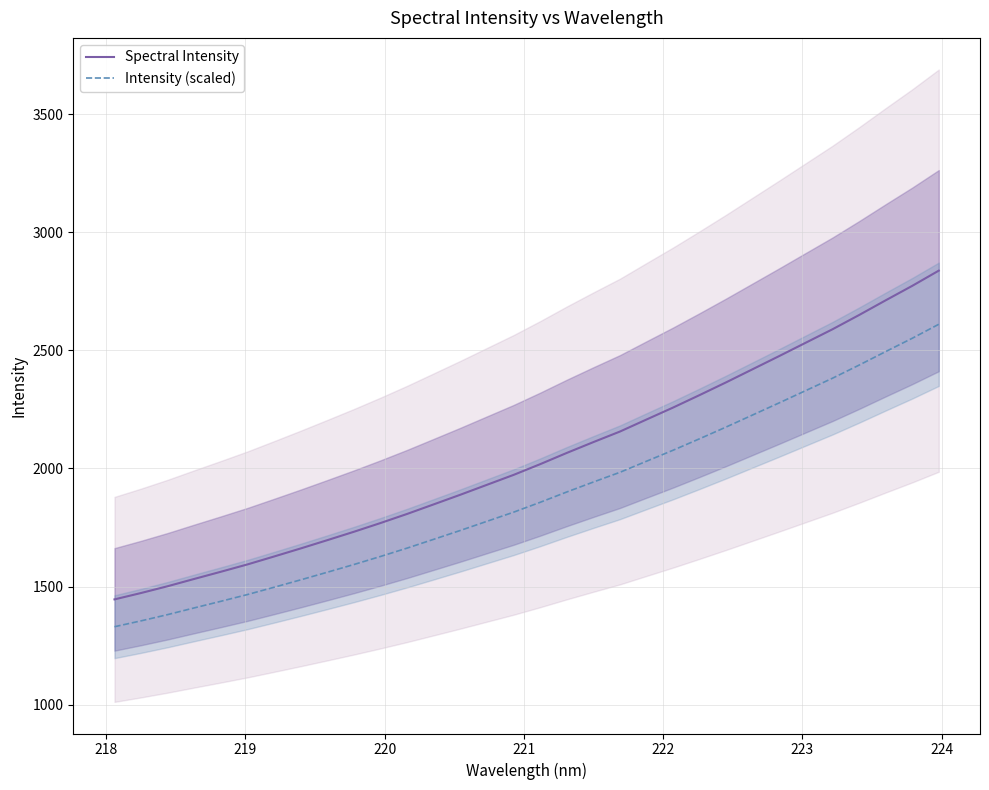

True or false: Intensity (scaled) and Spectral Intensity intersect in this chart.

False